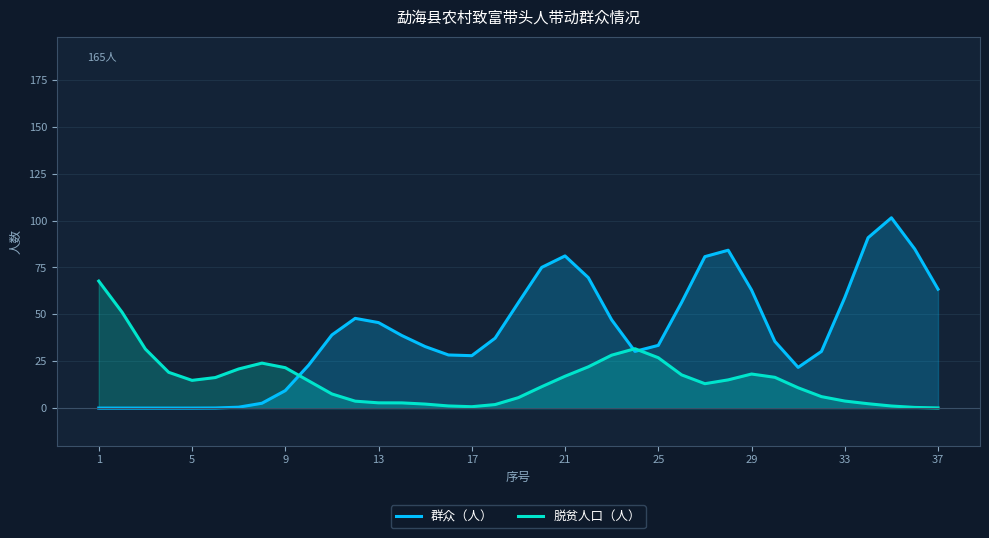

Which series has the widest spread of values?

群众（人）